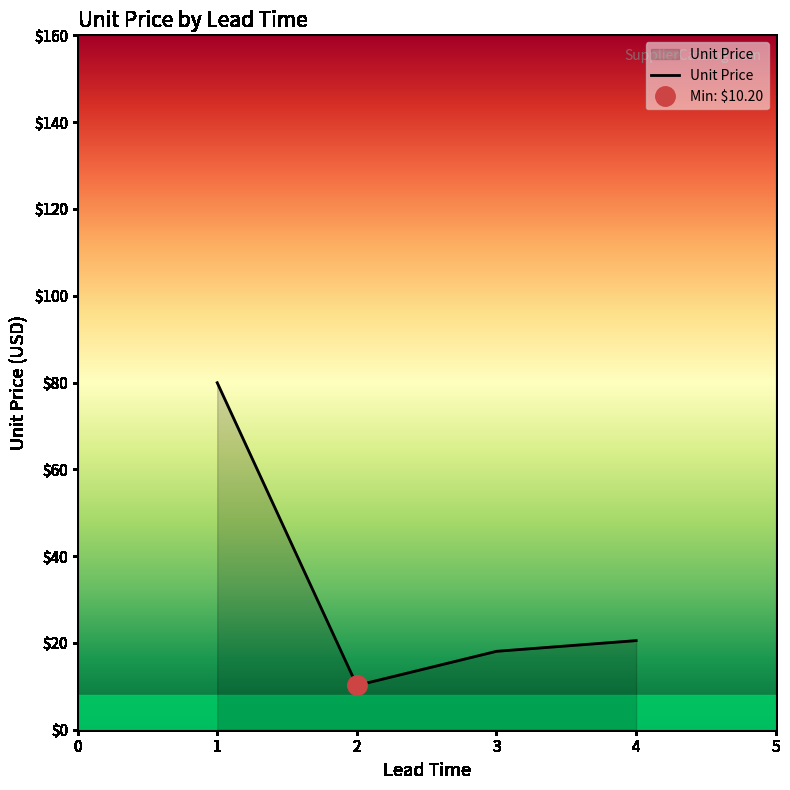

The value of Unit Price at 4 is 30.5. True or false?

False